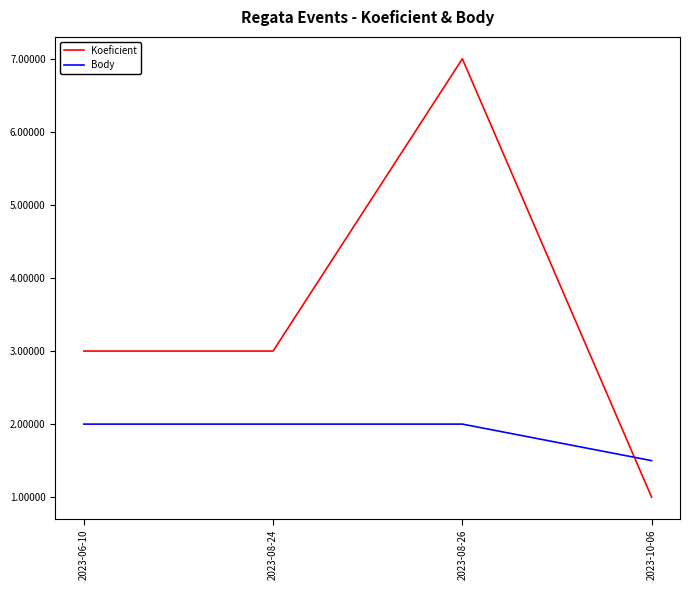

What position from the left is 2023-06-10?

1